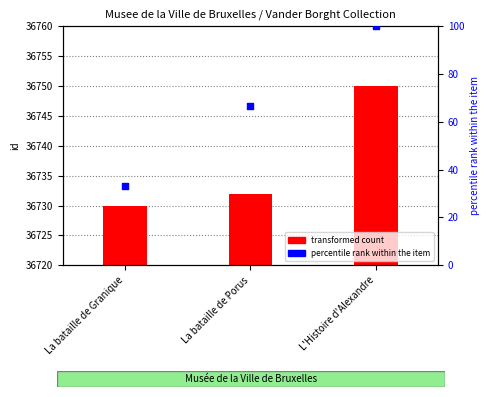

Is the value of transformed count at La bataille de Granique greater than the value of percentile rank within the item at L'Histoire d'Alexandre?

No